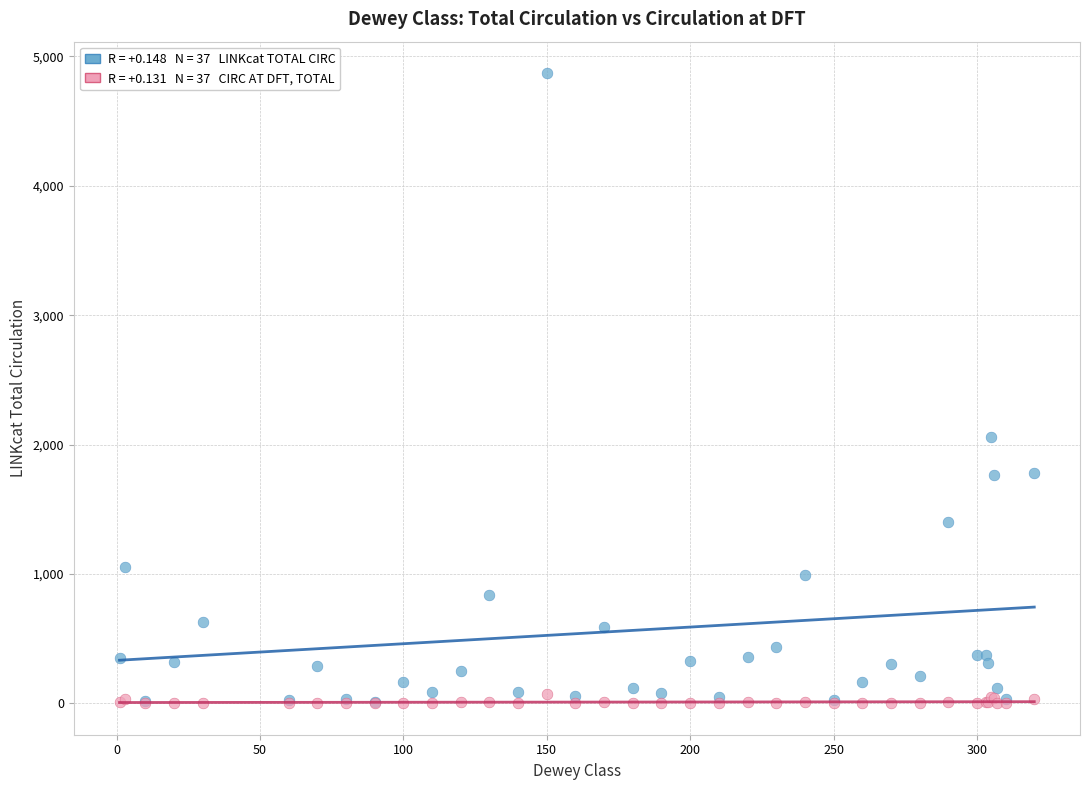

Across all series, what Y value is closest to 2435?

2060